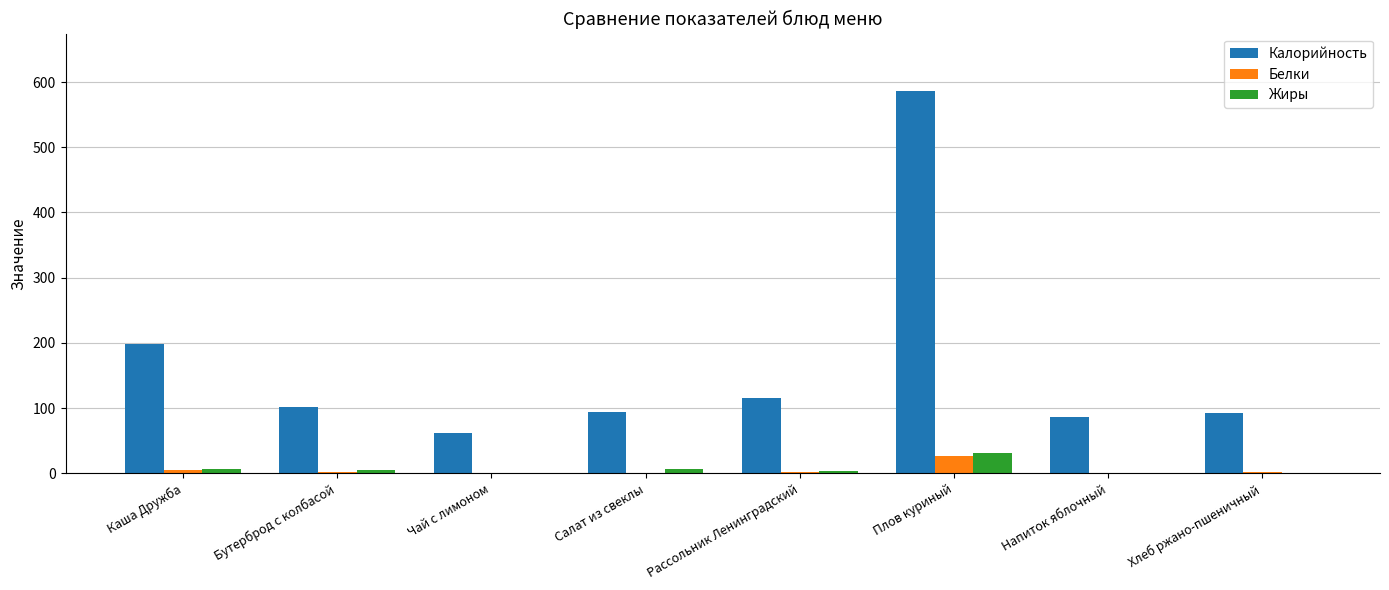

Are the bars horizontal?

No